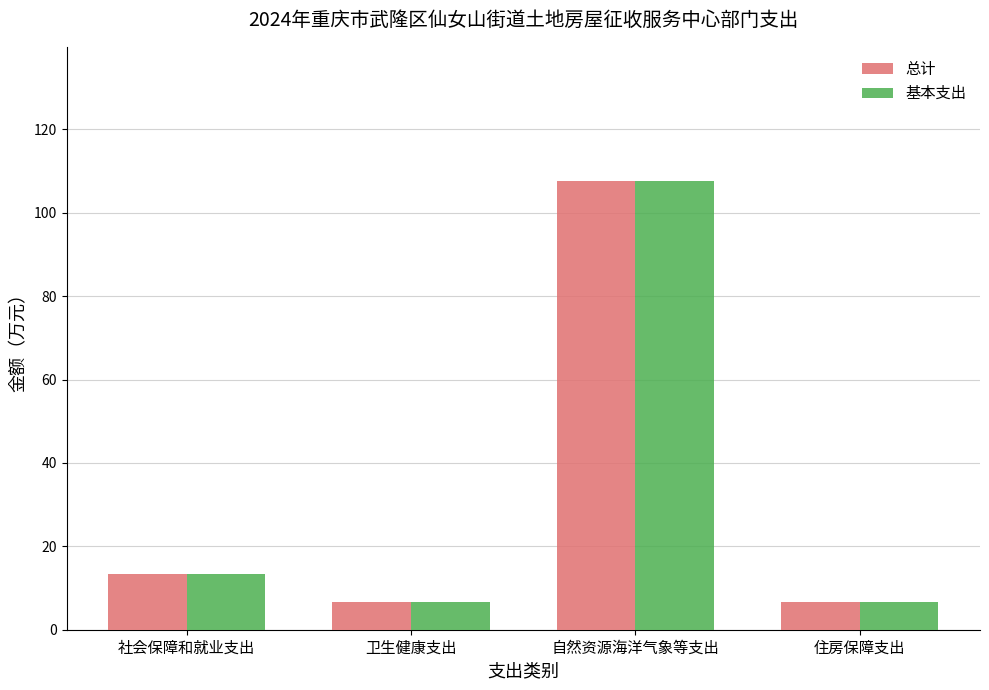

Are the bars grouped side by side (vs. stacked)?

Yes